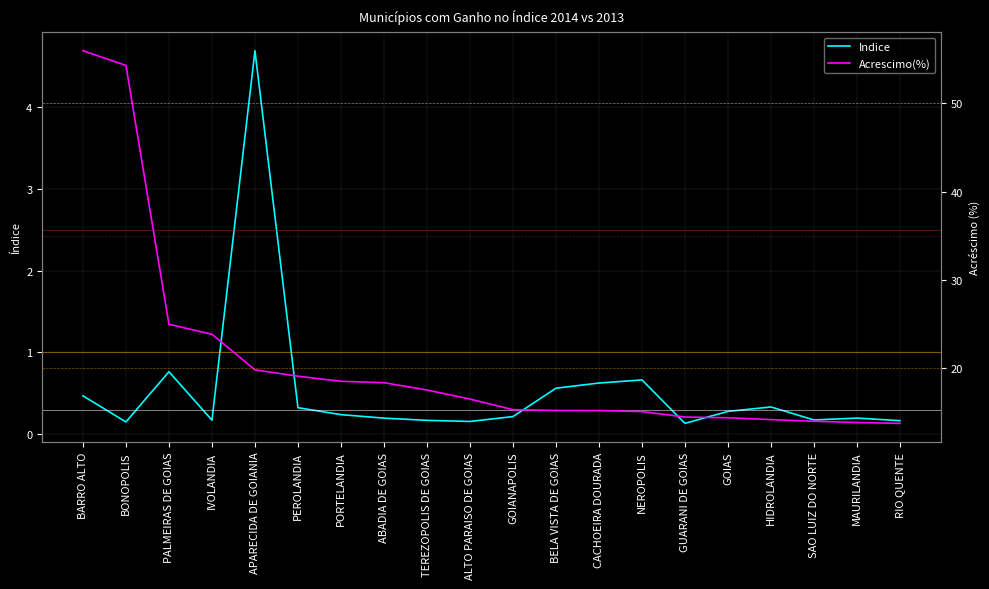

Reading left to right, list all the values displayed in this chart.

Indice: 0.5	0.1	0.8	0.2	4.7	0.3	0.2	0.2	0.2	0.2	0.2	0.6	0.6	0.7	0.1	0.3	0.3	0.2	0.2	0.2
Acrescimo(%): 56.0	54.3	24.9	23.8	19.8	19.0	18.5	18.3	17.5	16.4	15.2	15.2	15.1	15.0	14.4	14.3	14.1	13.9	13.8	13.7